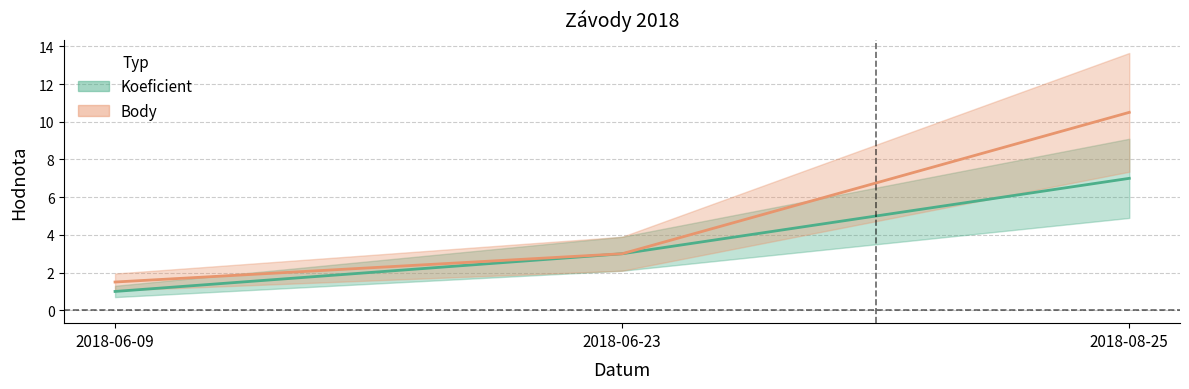

Which series has the largest total across all categories?

Body